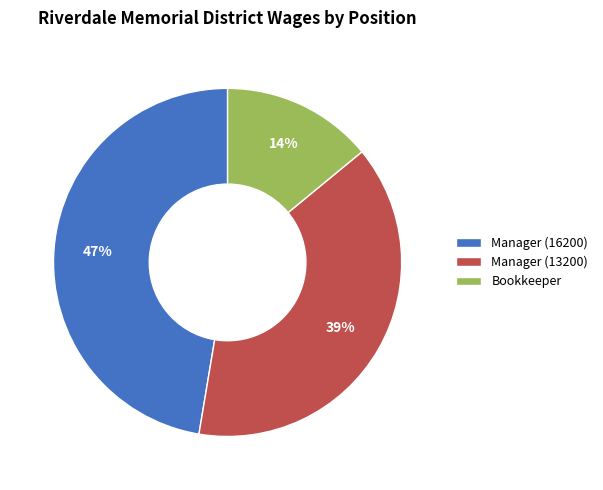

Is it true that Manager (13200) is 24% of the pie?

False